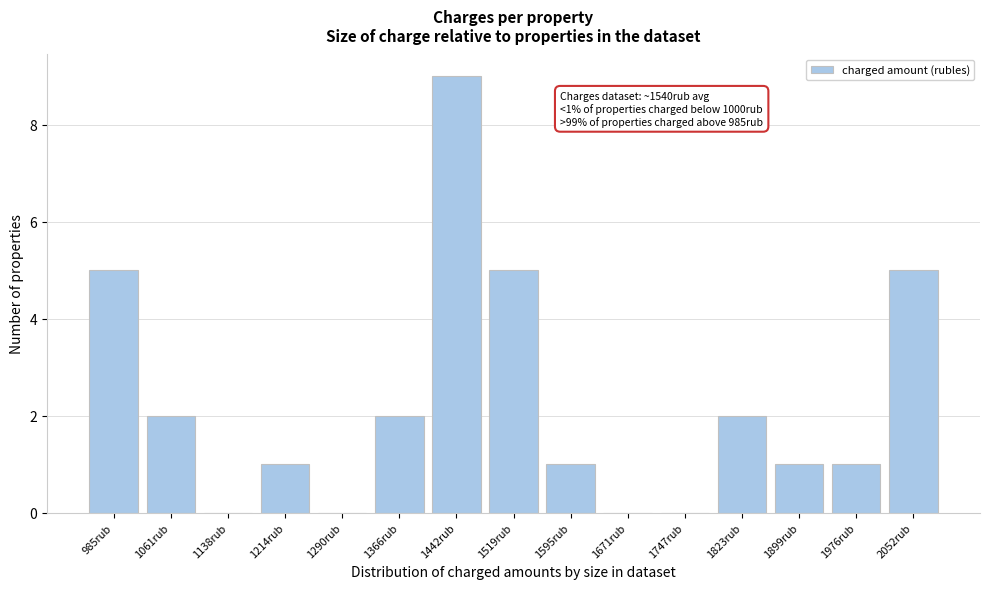

Reading right to left, what are all the values shown in this chart?

2052rub=5	1976rub=1	1899rub=1	1823rub=2	1747rub=0	1671rub=0	1595rub=1	1519rub=5	1442rub=9	1366rub=2	1290rub=0	1214rub=1	1138rub=0	1061rub=2	985rub=5